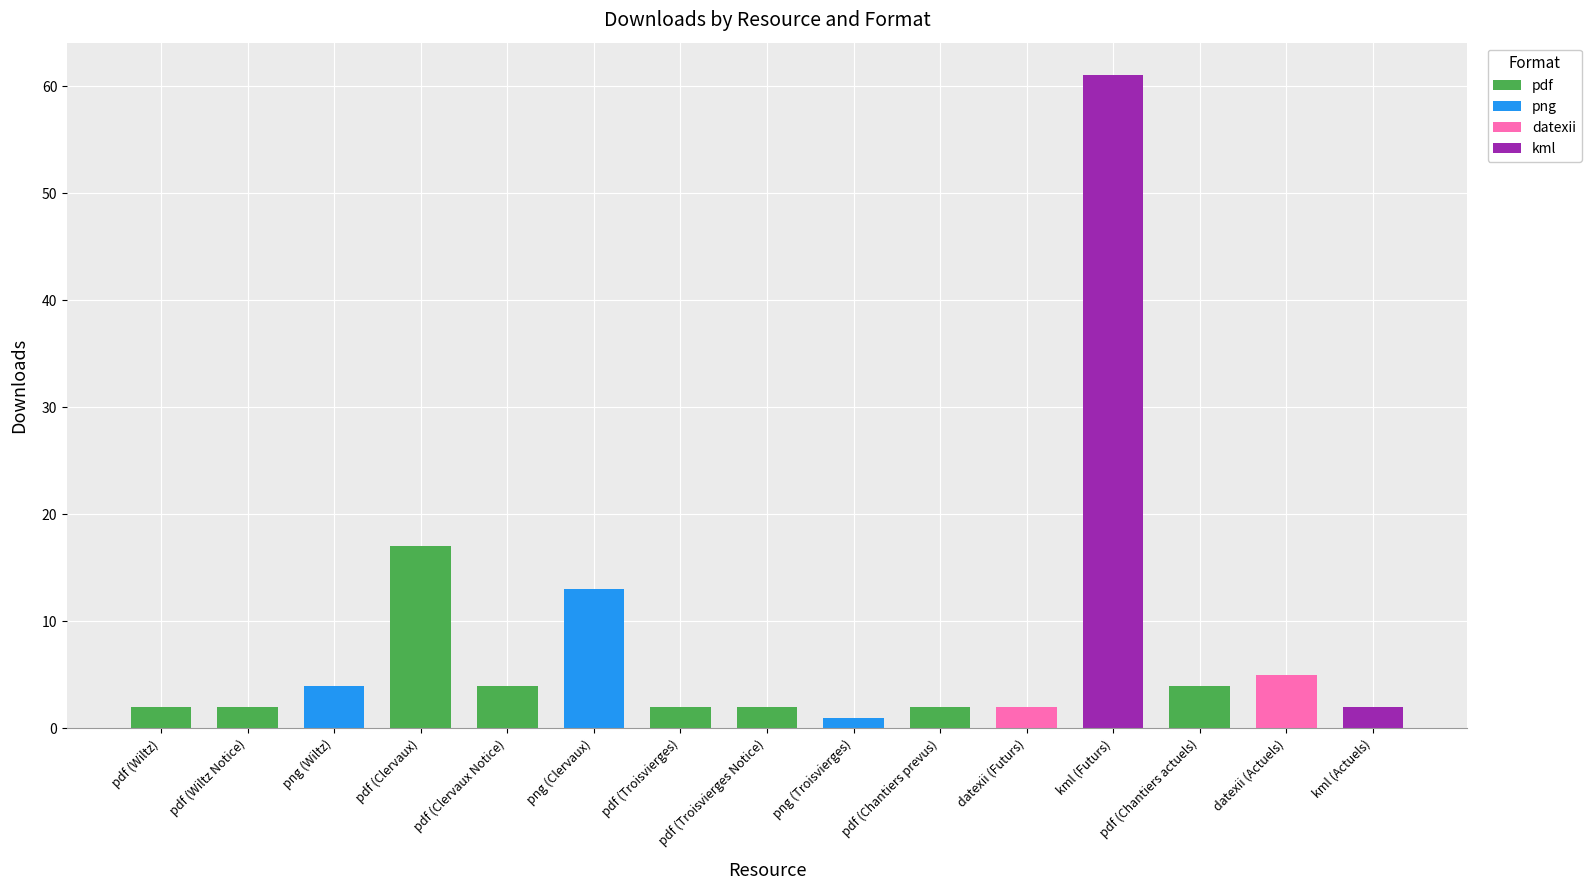

Are the bars grouped side by side (vs. stacked)?

No